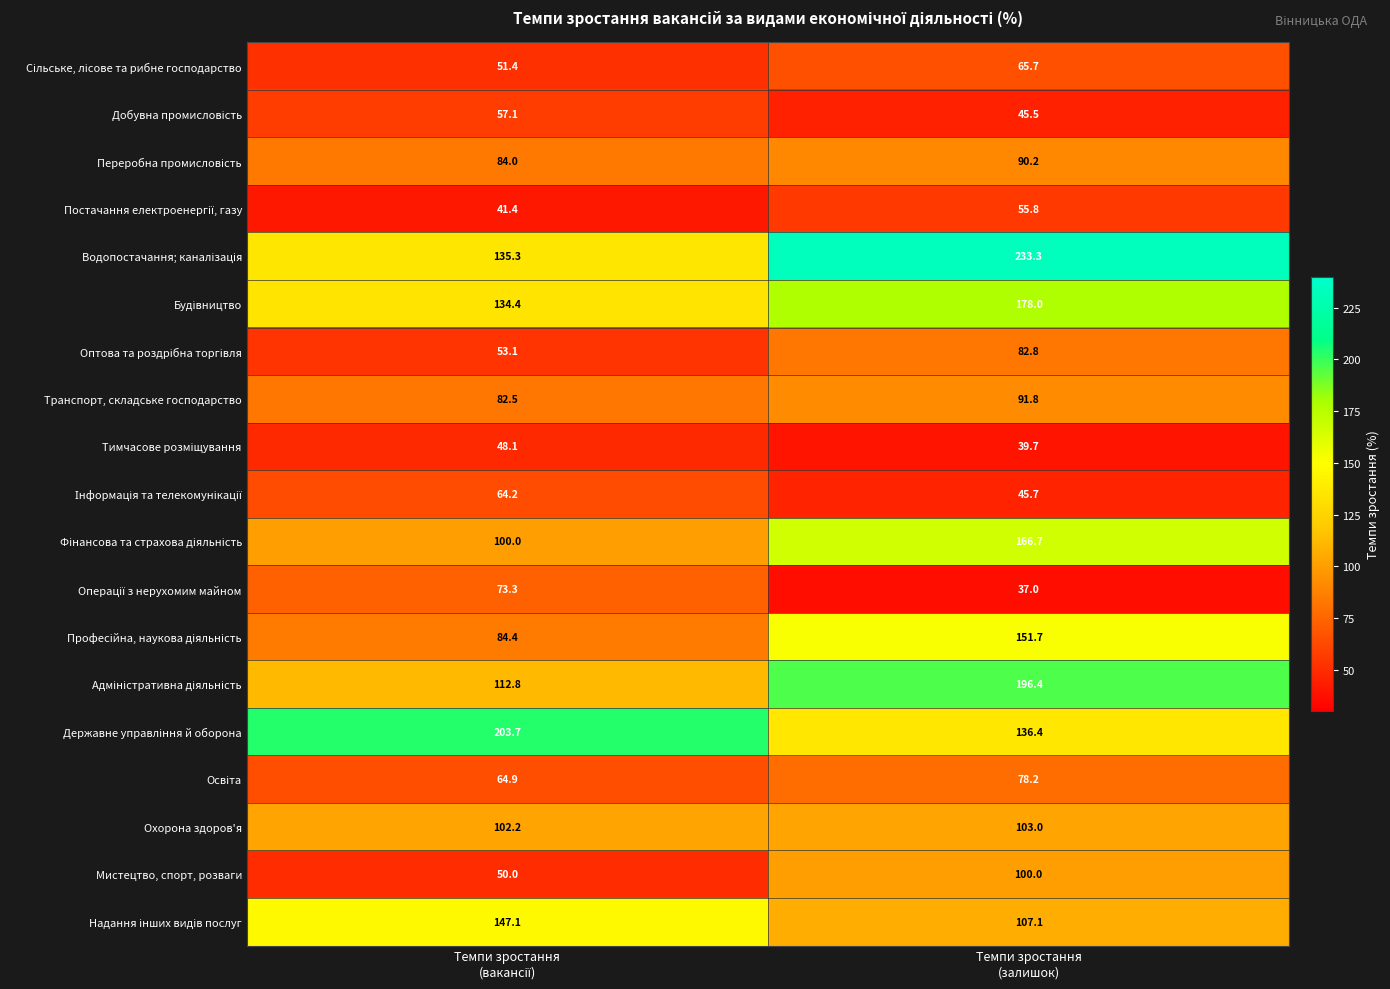

What is the maximum value shown in the chart?

233.3